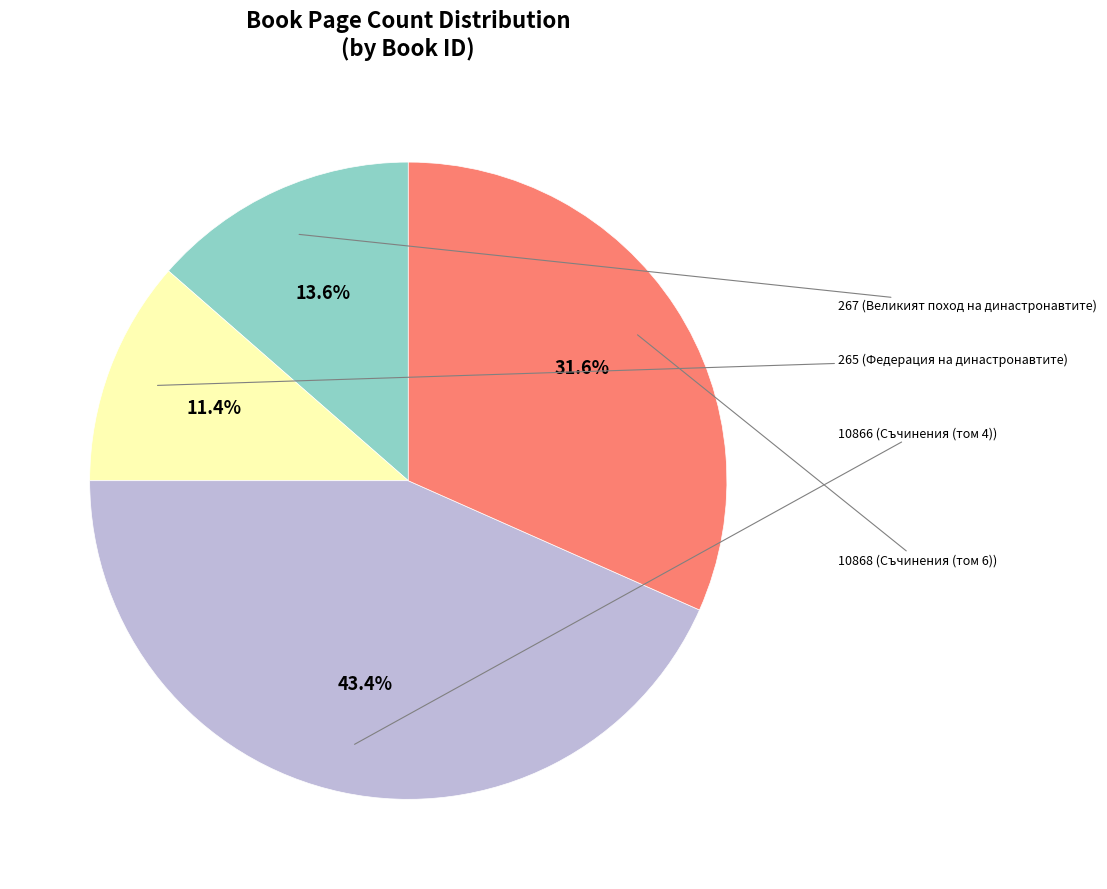

Does any single category account for the majority?

No